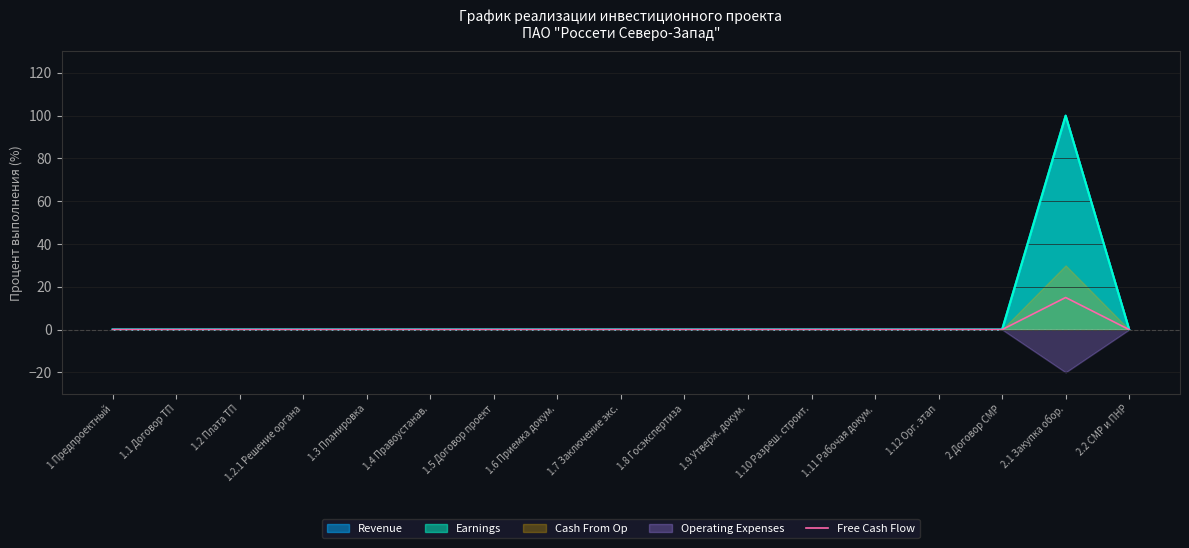

The chart shows a value of 0 at 1 Предпроектный. True or false?

True